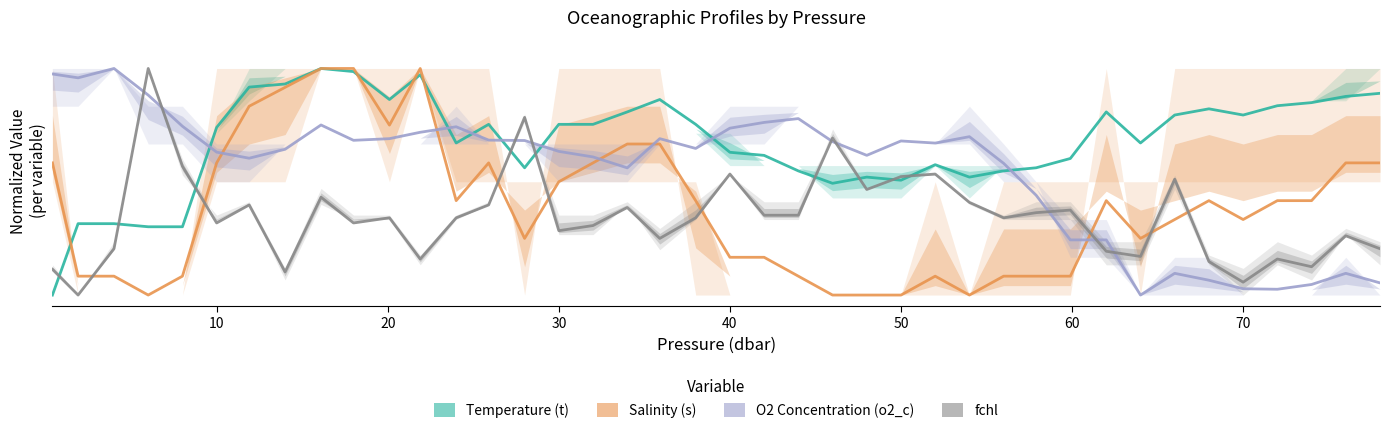

Which series has the largest total across all categories?

Temperature (t)